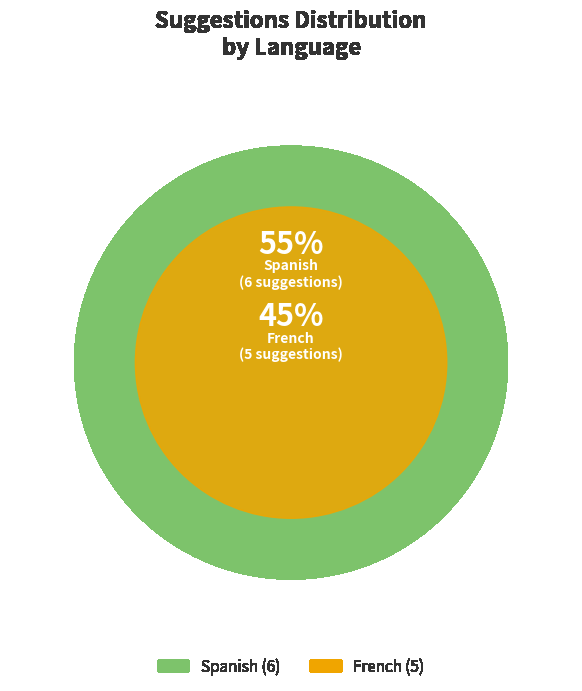

To the nearest percent, what portion does Spanish represent?

55%